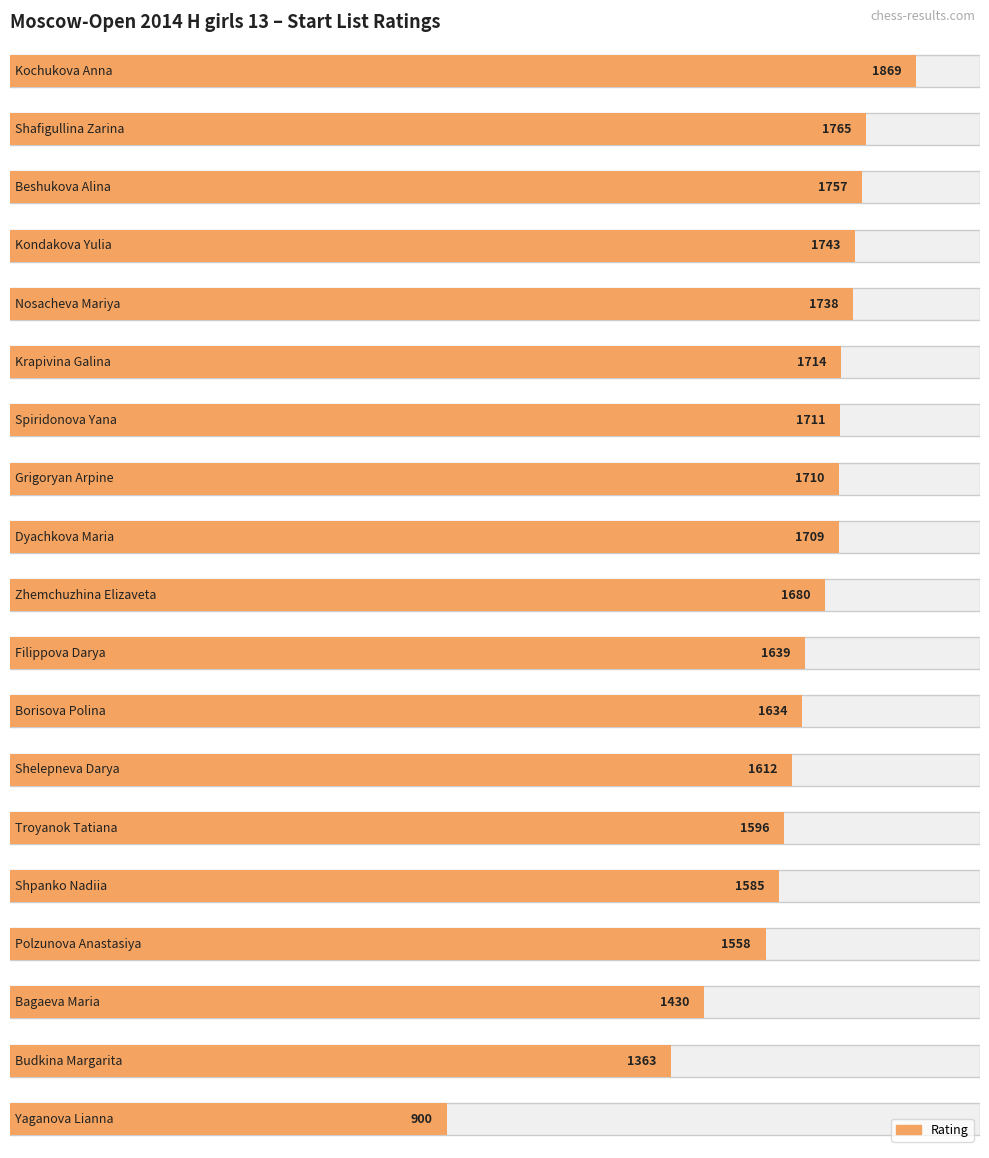

Rank the categories by value from lowest to highest.

18, 17, 16, 15, 14, 13, 12, 11, 10, 9, 8, 7, 6, 5, 4, 3, 2, 1, 0